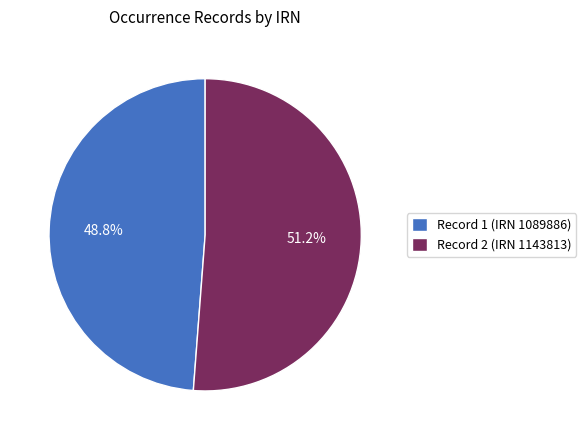

Approximately how many times larger is the value at Record 2 (IRN 1143813) compared to Record 1 (IRN 1089886)?

1.0